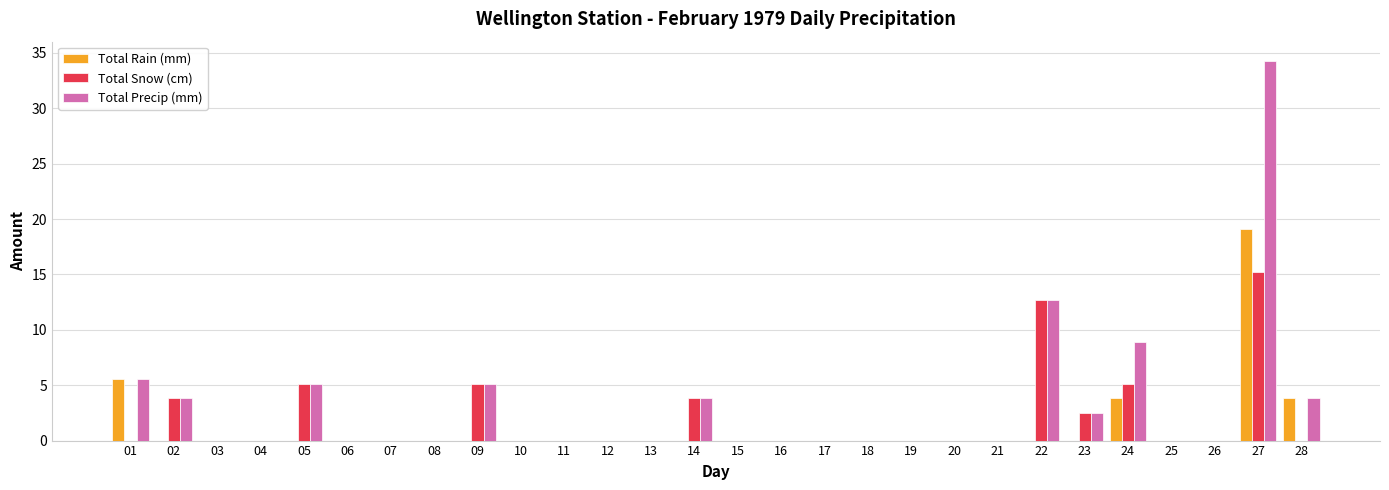

How many data points does each series have?

28